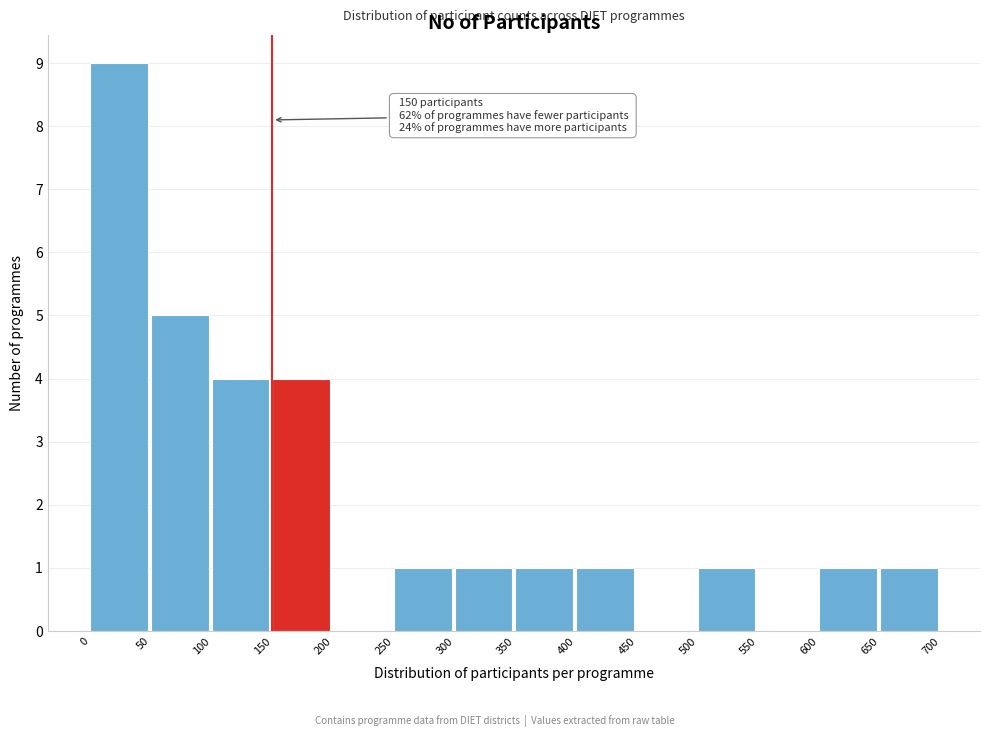

Which range on the x-axis has the tallest bar?

0 to 50